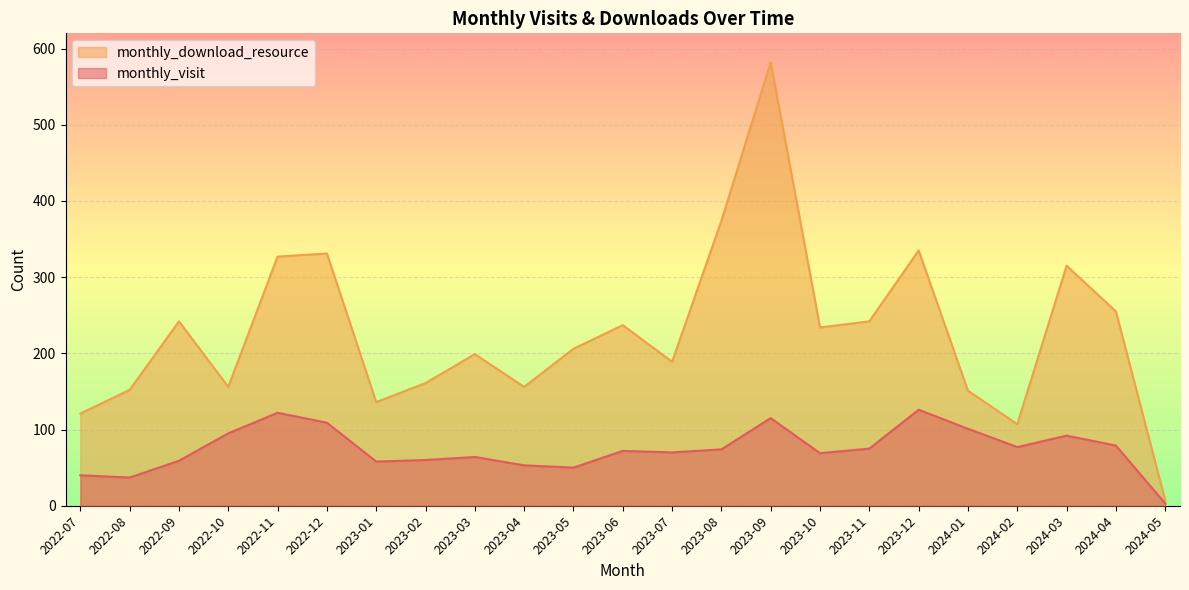

The value of monthly_visit at 2023-04 is 53. True or false?

True